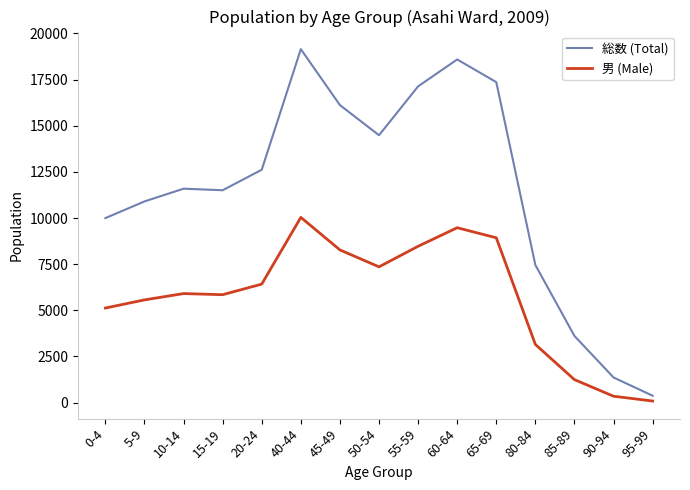

List the series in order of their peak value, highest first.

総数 (Total), 男 (Male)